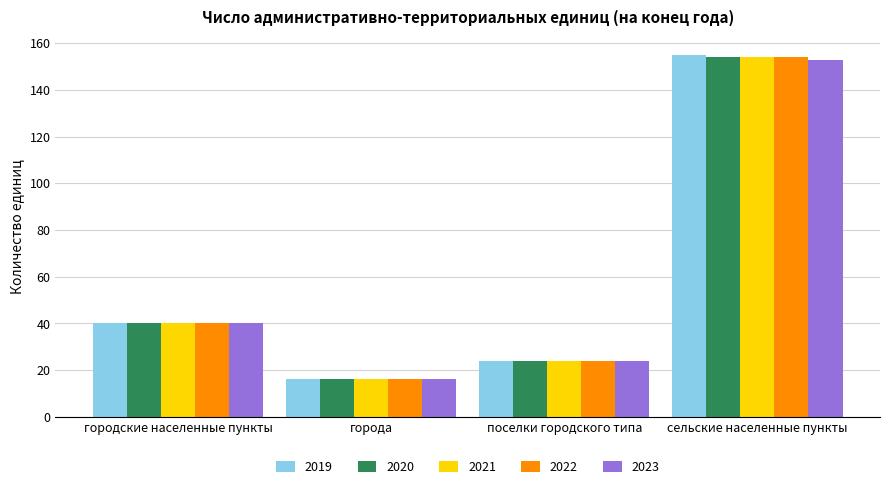

The value of 2021 at города is 8. True or false?

False